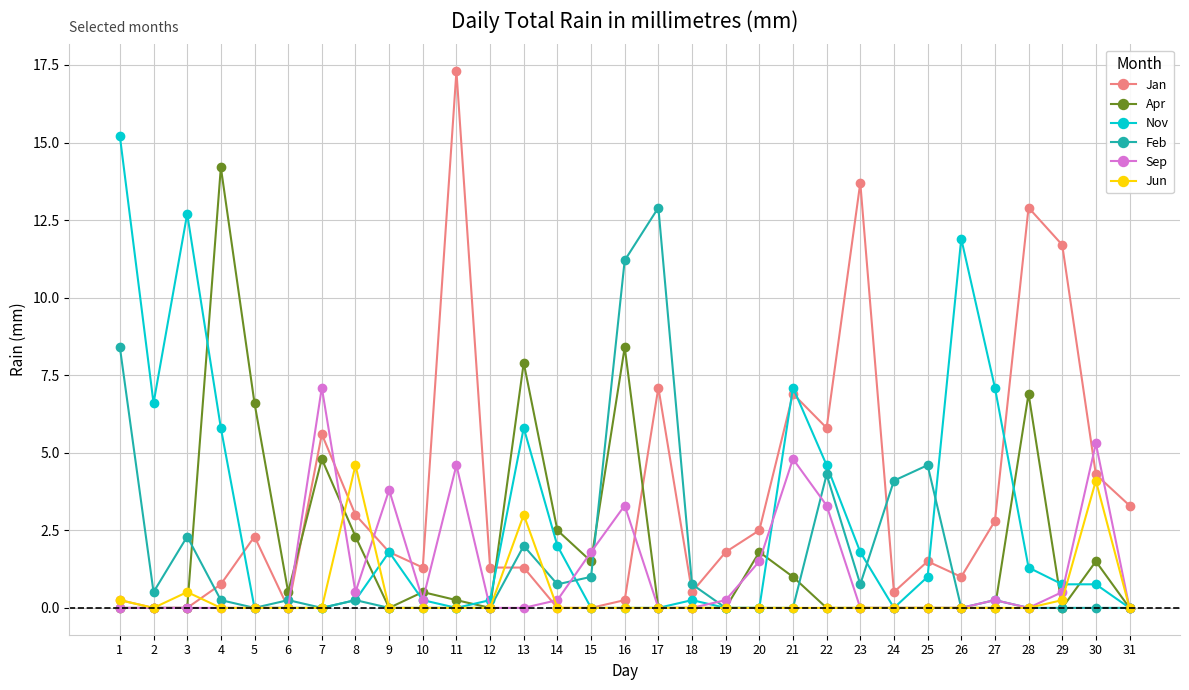

What is the difference between the maximum and minimum values in the Sep series?

7.1